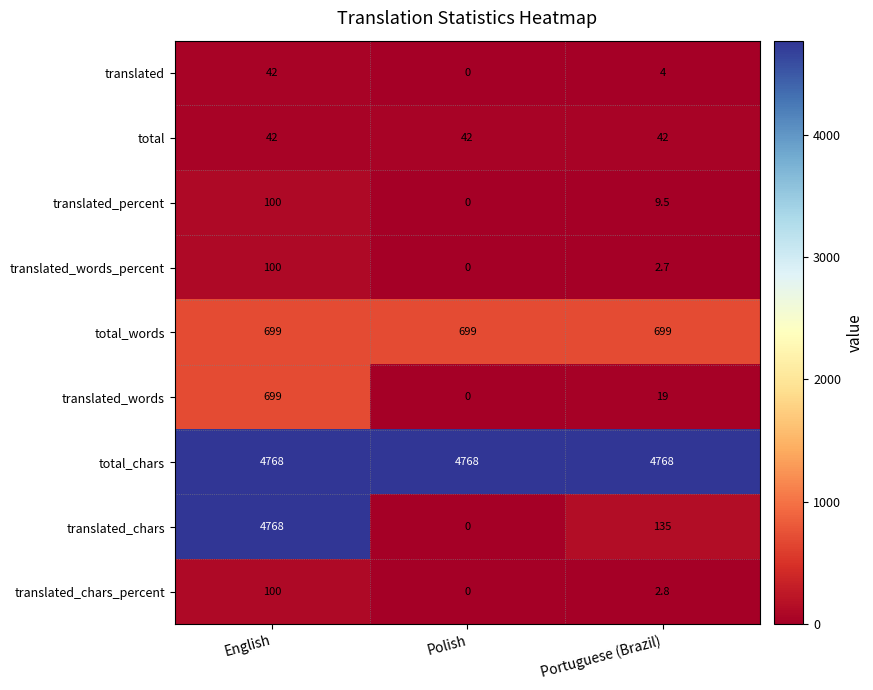

Which series changed the most between Polish and Portuguese (Brazil)?

translated_chars